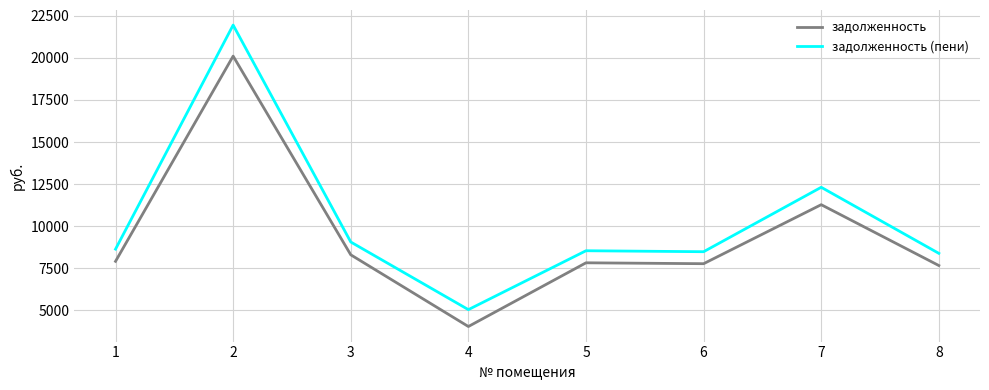

True or false: задолженность (пени) and задолженность cross at least once.

False